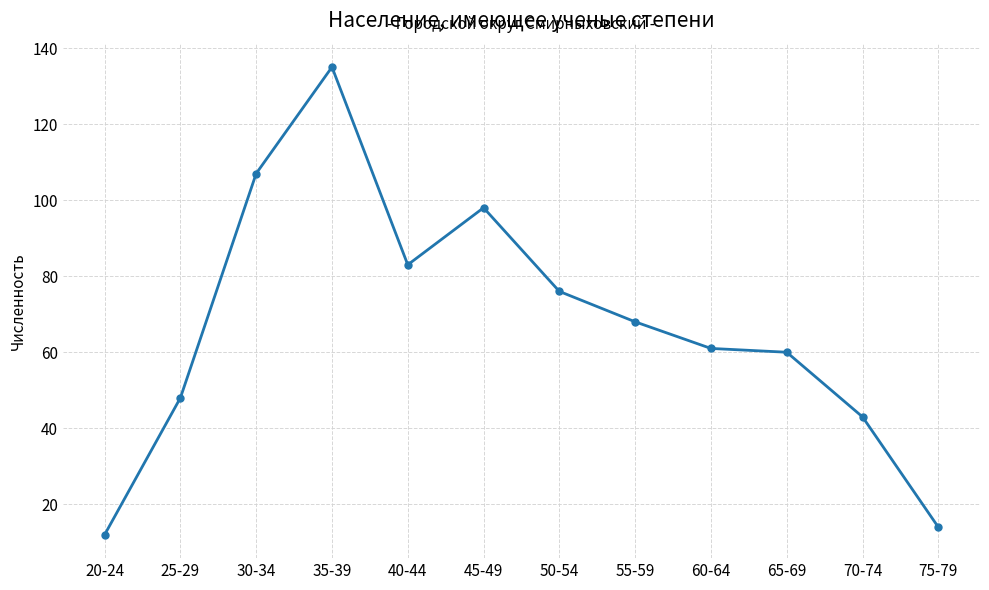

True or false: there are more than 1 points higher than both neighbors.

True